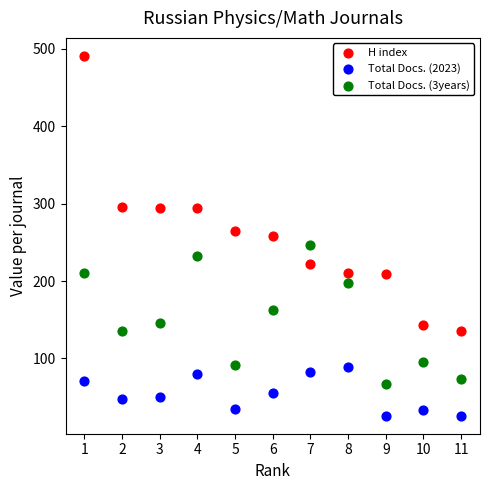

Which series contains the lowest Y value?

Total Docs. (2023)